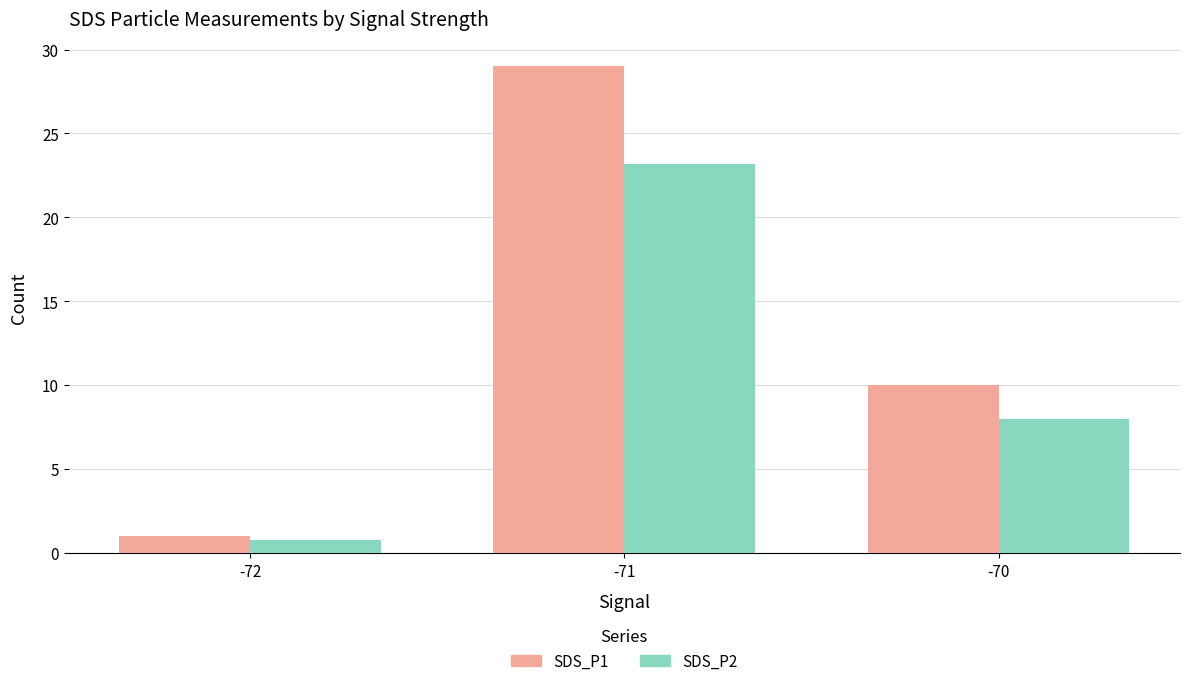

What are all the series names shown in the legend?

SDS_P1, SDS_P2